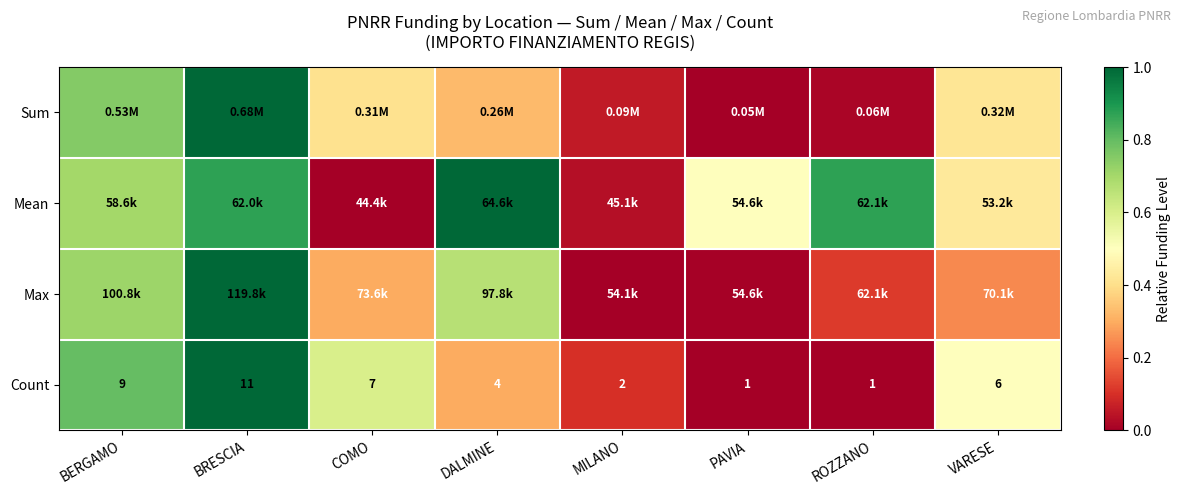

Count the number of categories in the chart.

8